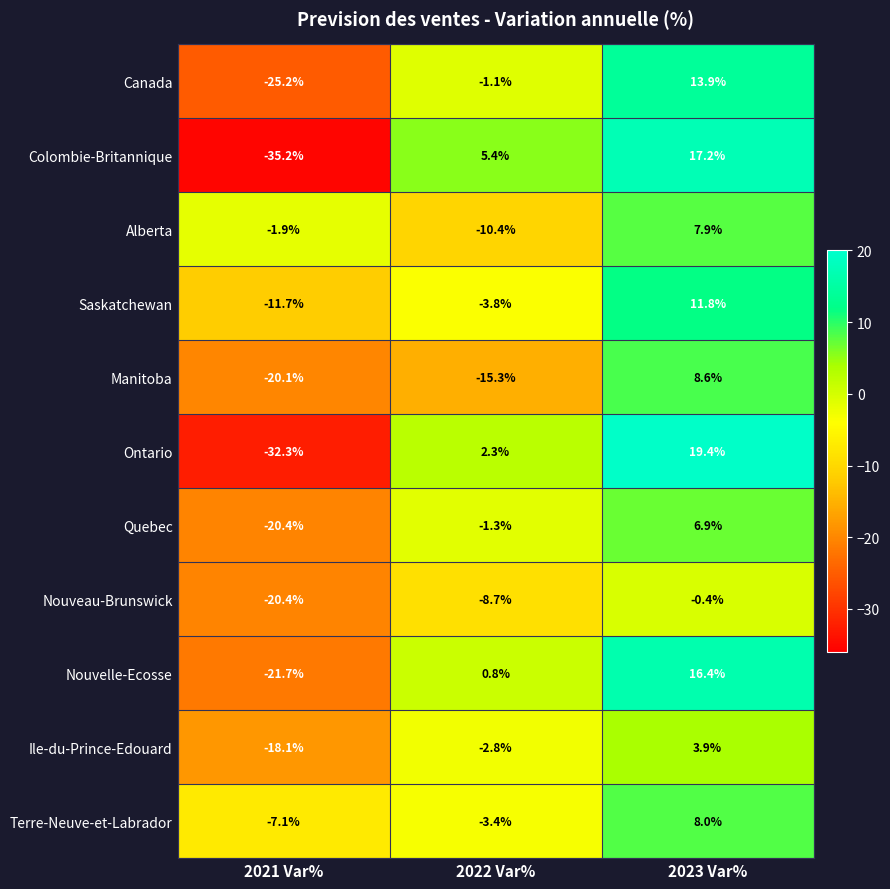

Between 2021 Var% and 2023 Var%, which series saw the biggest shift?

Colombie-Britannique